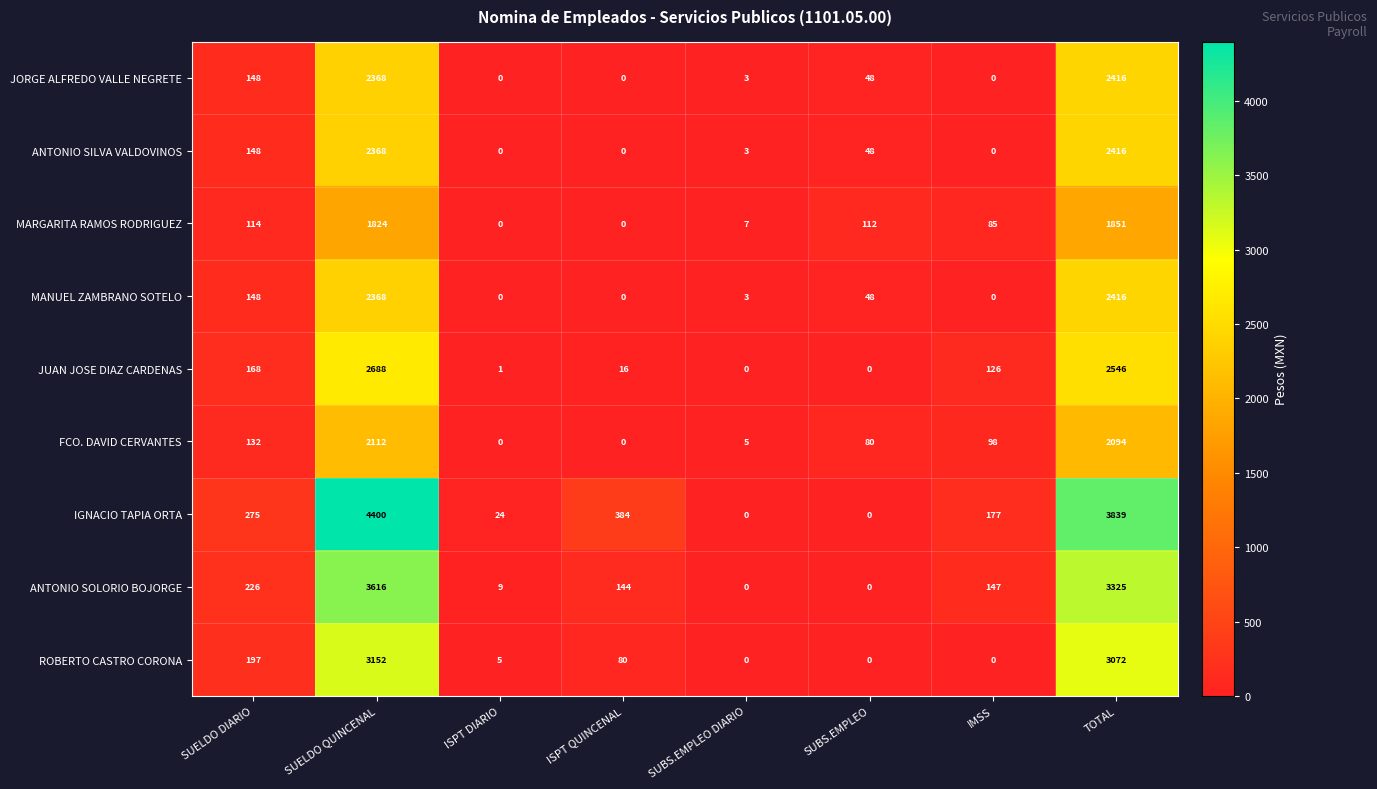

True or false: ANTONIO SILVA VALDOVINOS has a value of 1151 at ISPT QUINCENAL.

False